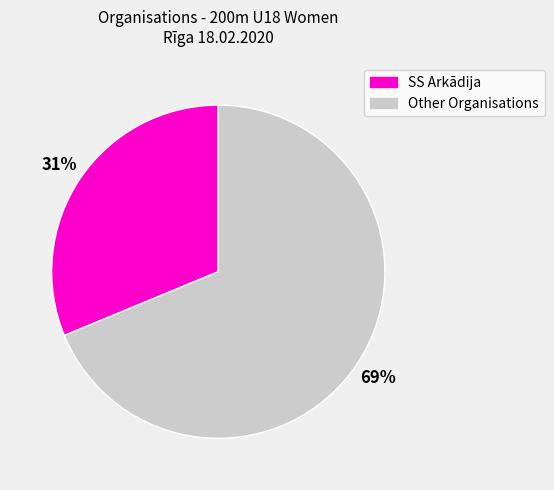

Does any single category account for the majority?

Yes